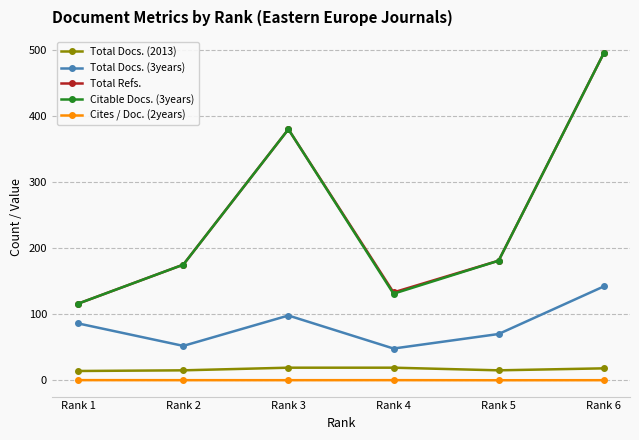

True or false: Total Docs. (3years) and Citable Docs. (3years) cross at least once.

False